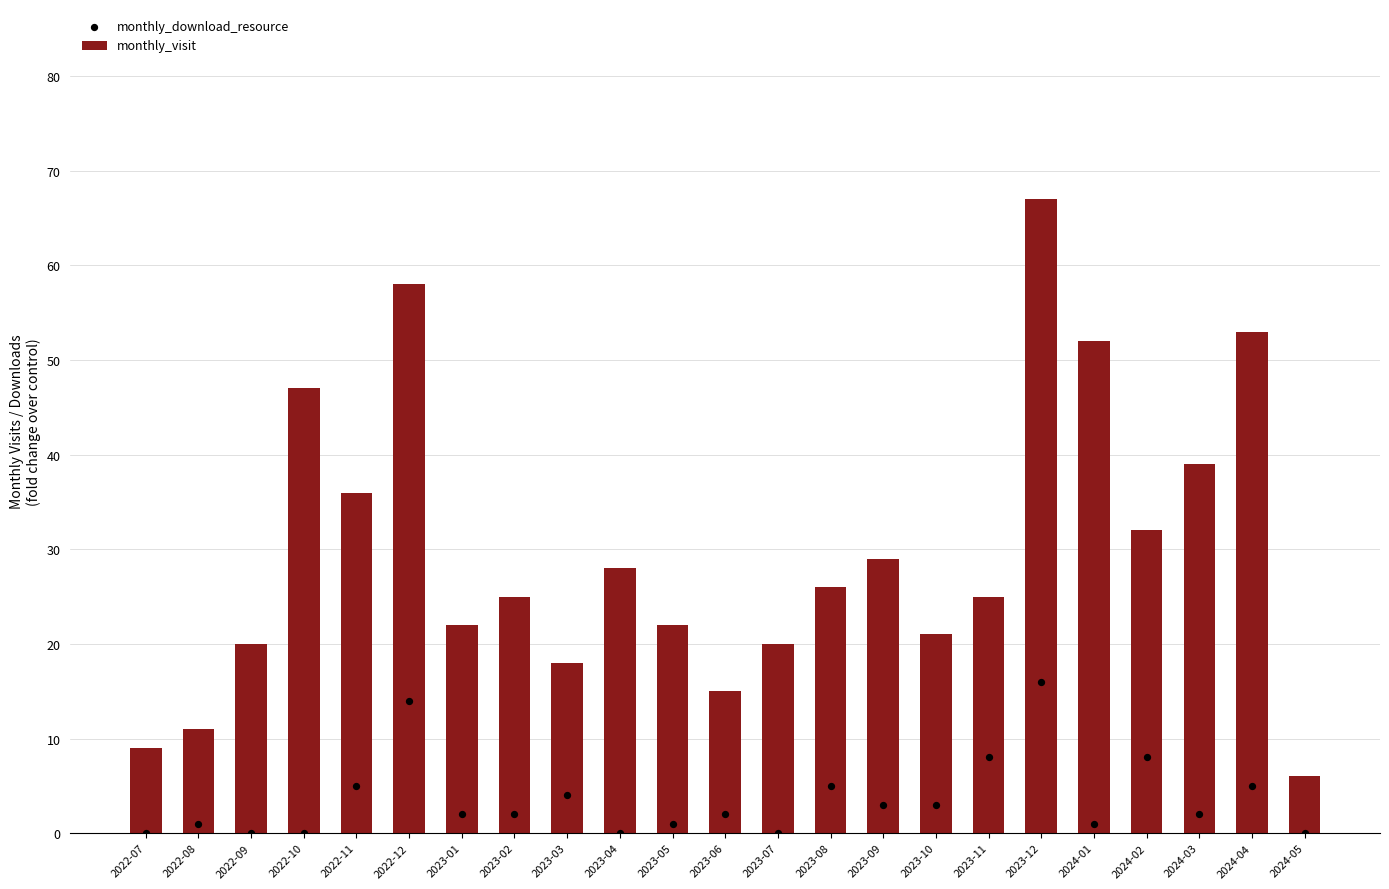

What are all the series names shown in the legend?

monthly_visit, monthly_download_resource